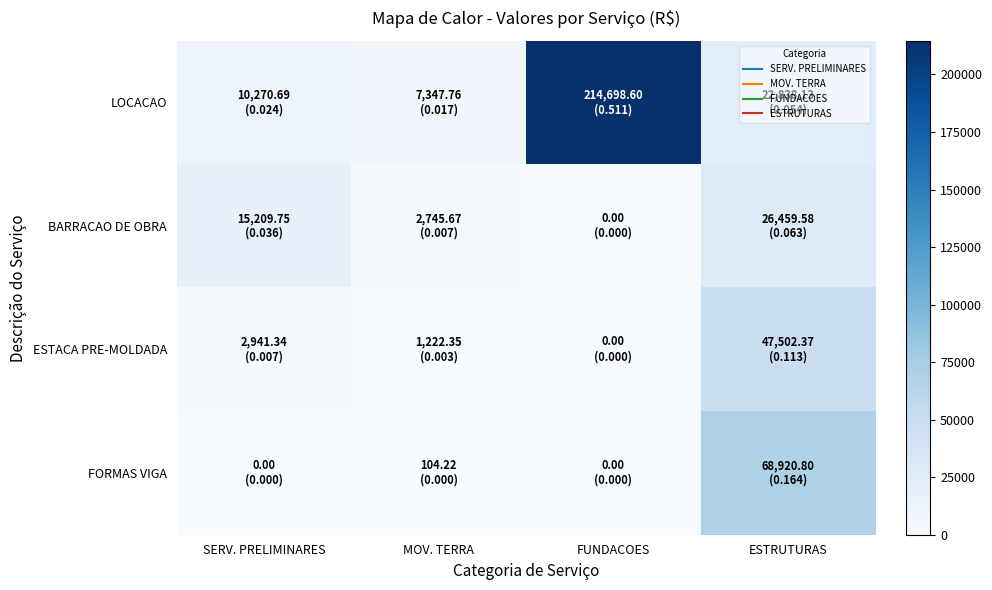

At which category does the chart reach its minimum across all series?

FUNDACOES